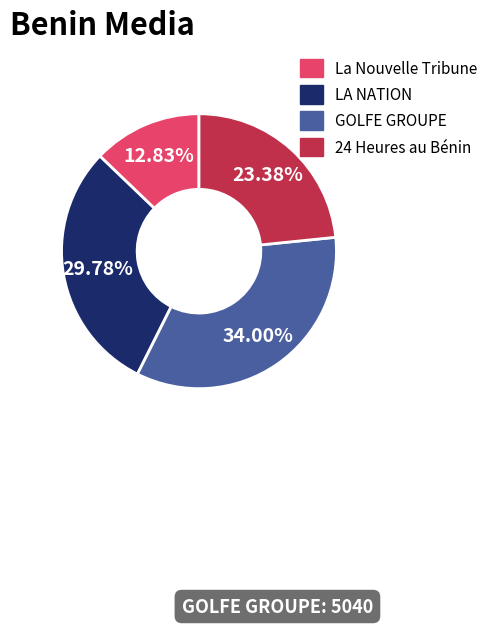

To the nearest percent, what percentage of the pie is LA NATION?

30%